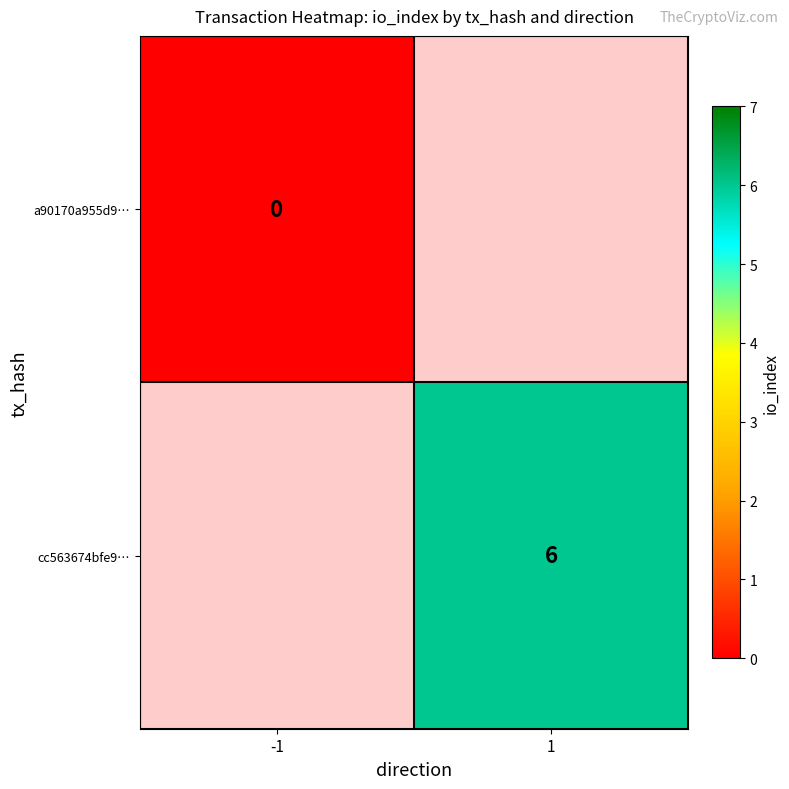

Which label corresponds to the largest value in the chart?

1